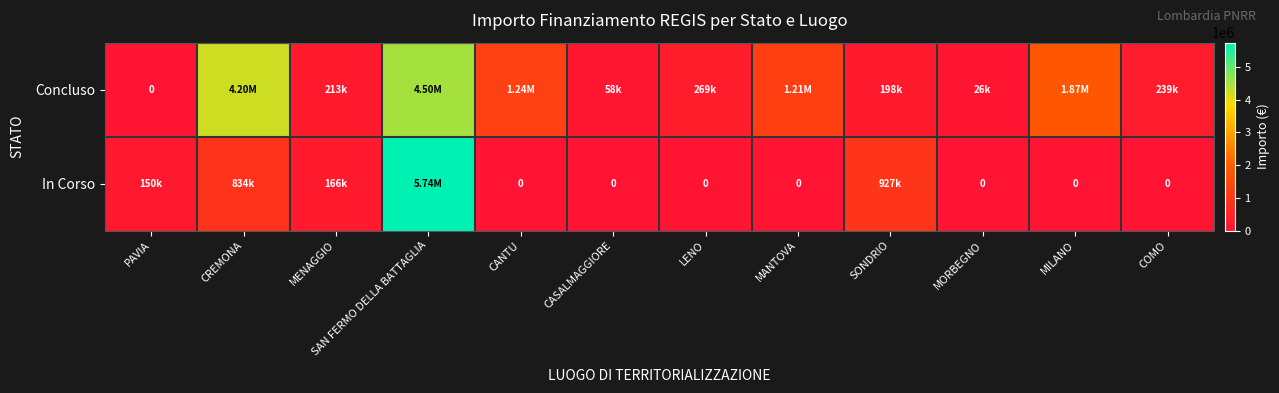

What is the total value across all series at LENO?

269021.9